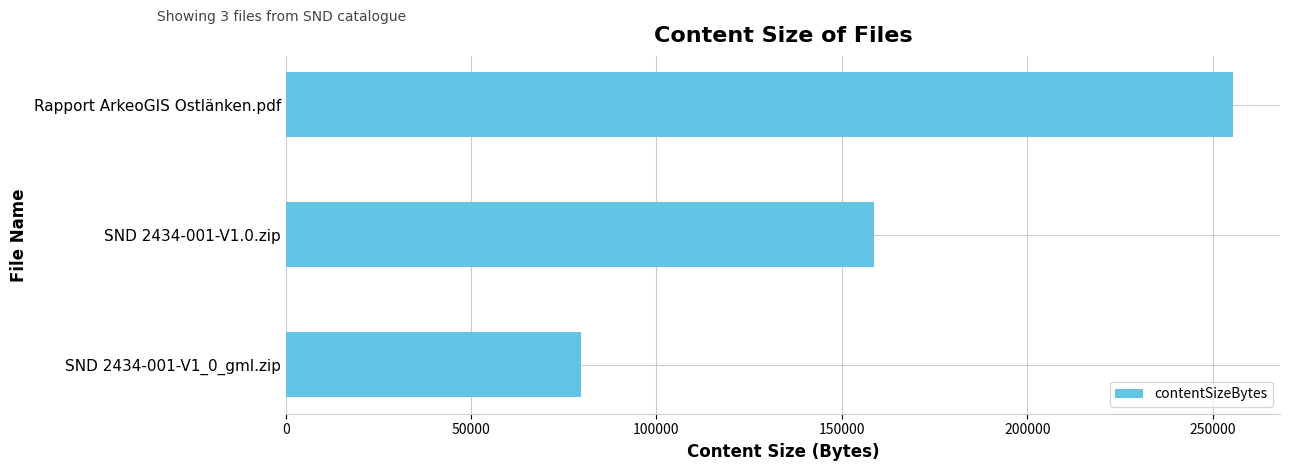

Reading bottom to top, what are all the values shown in this chart?

79630	158560	255400